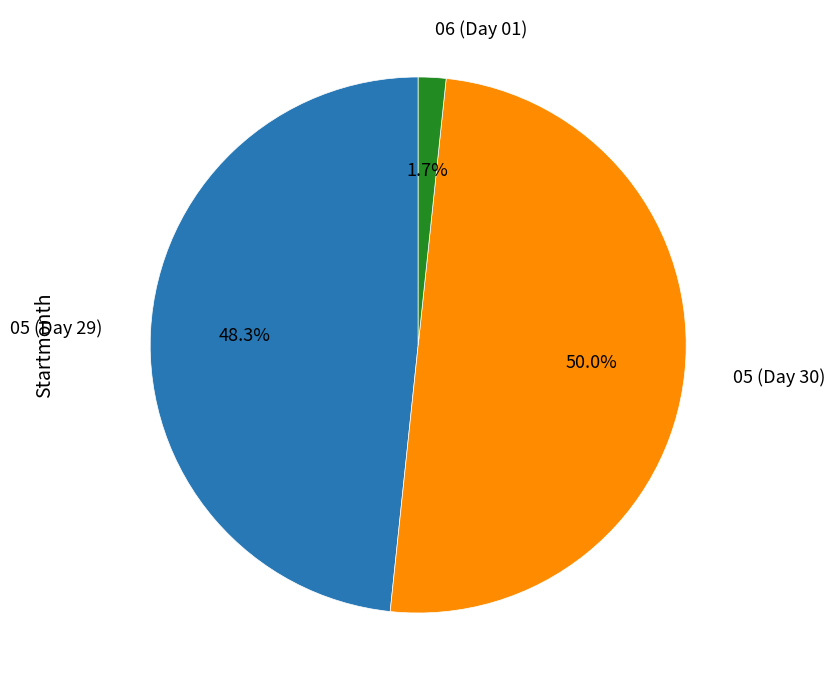

Does 06 (Day 01) account for over 50% of the chart?

No